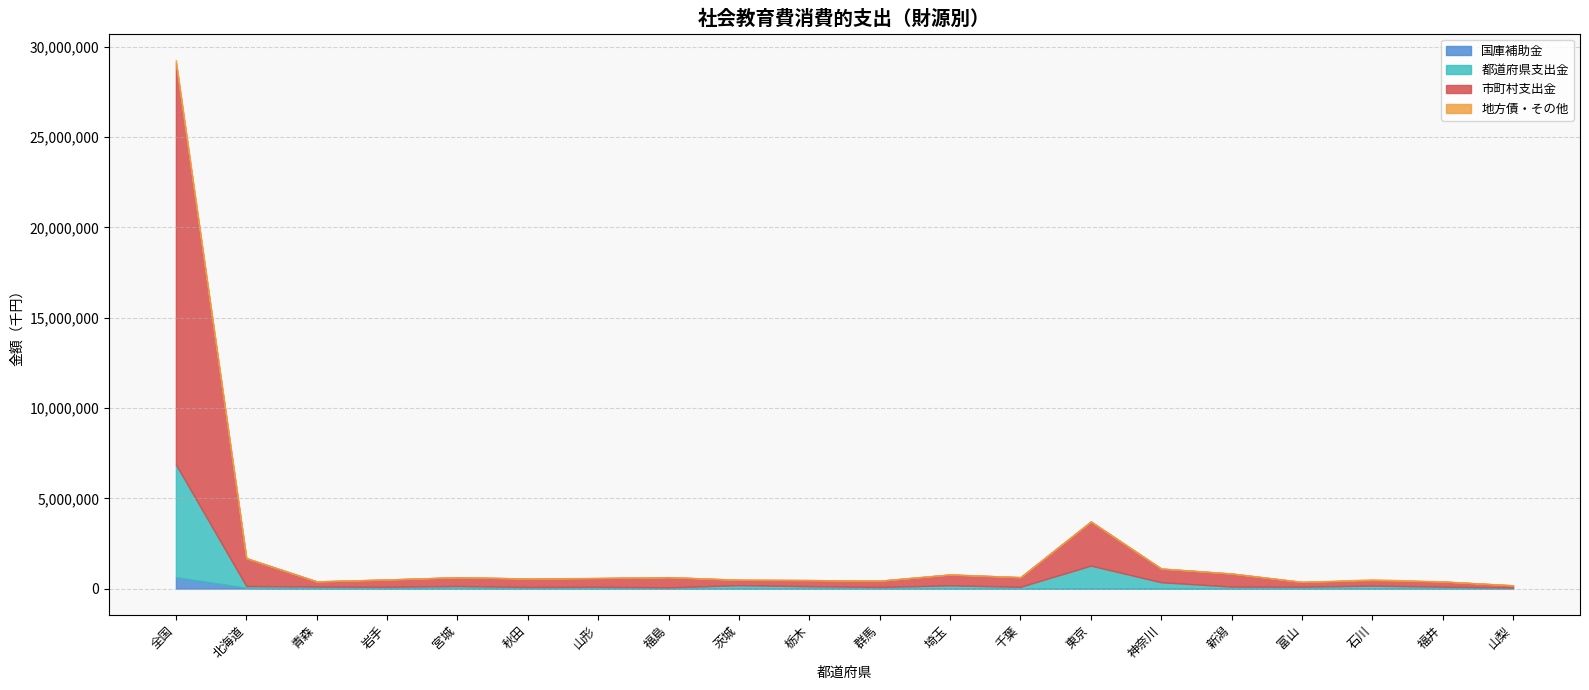

Which category has the lowest value in the 都道府県支出金 series?

山梨